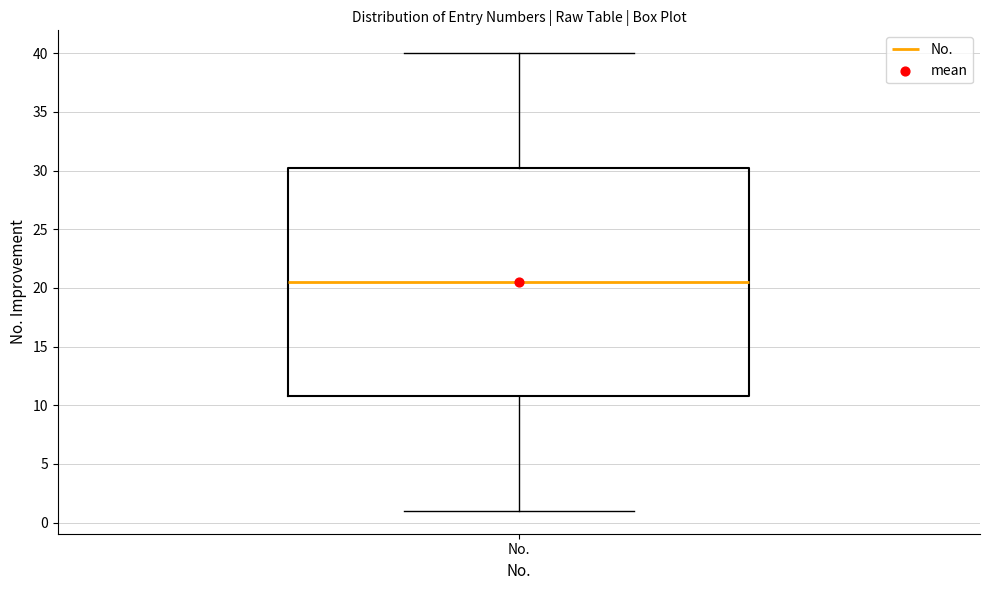

Where does the lower whisker of the box for No. end on the y-axis? The values are not printed on the chart, so give them approximately, as read against the axis.

1.0